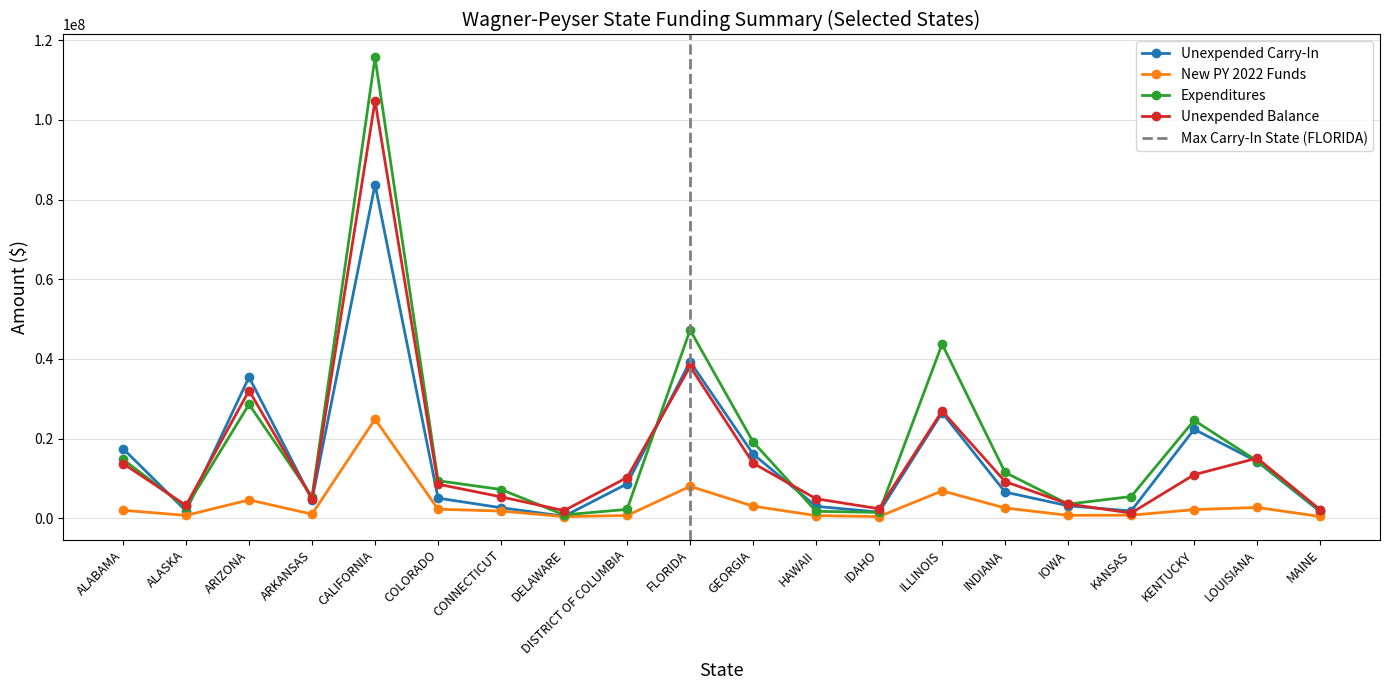

What is the value of the Unexpended Carry-In point at the 9th from the left?

8636394